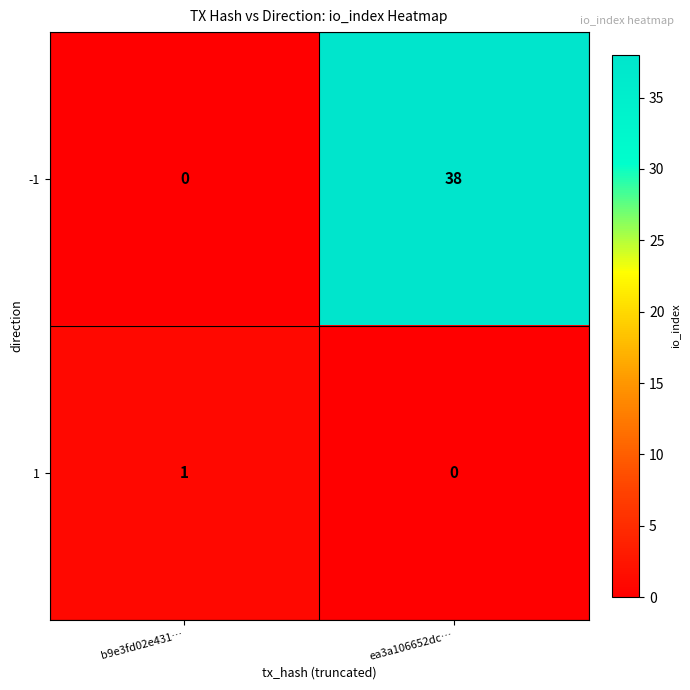

Rank the series by their average value, from lowest to highest.

1, -1